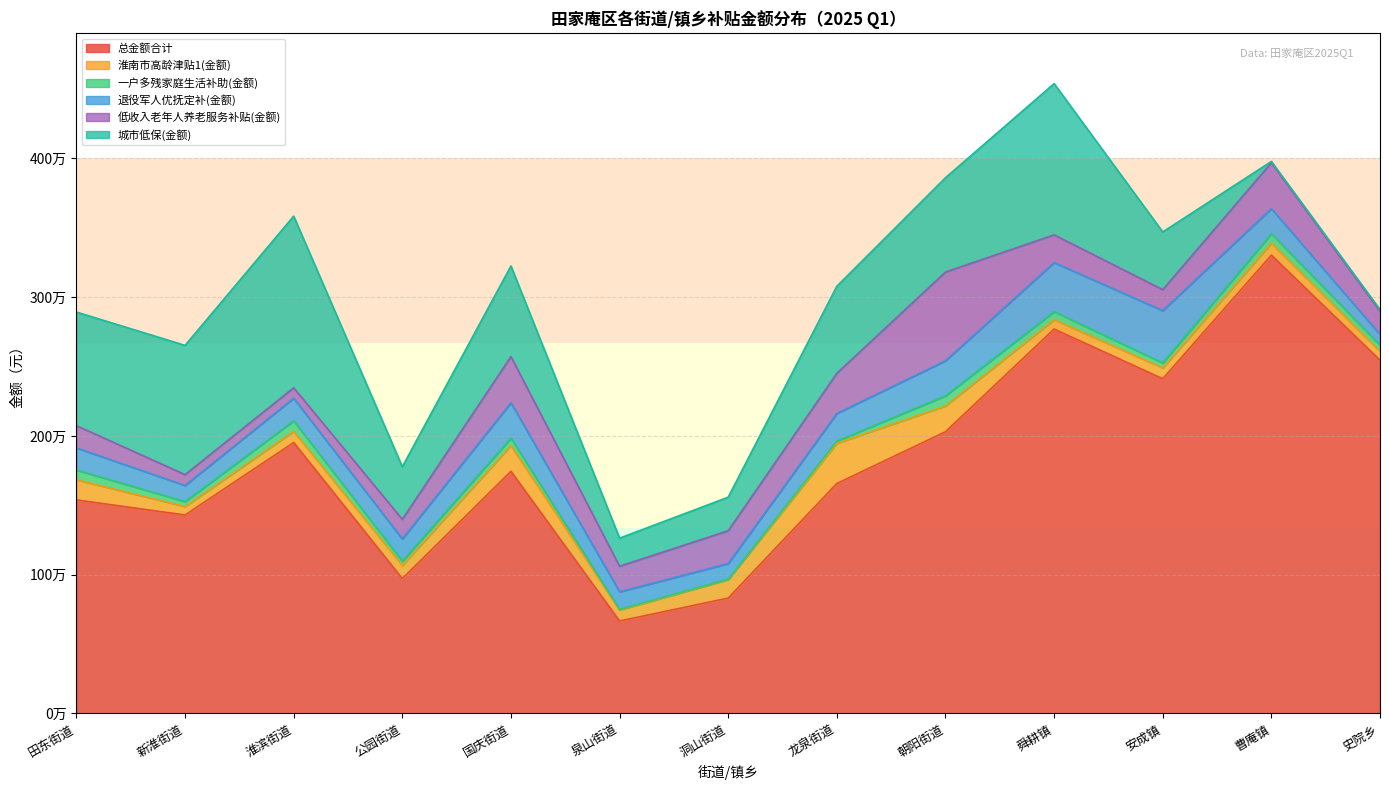

Where is 总金额合计 nearest to the value 1984974?

淮滨街道